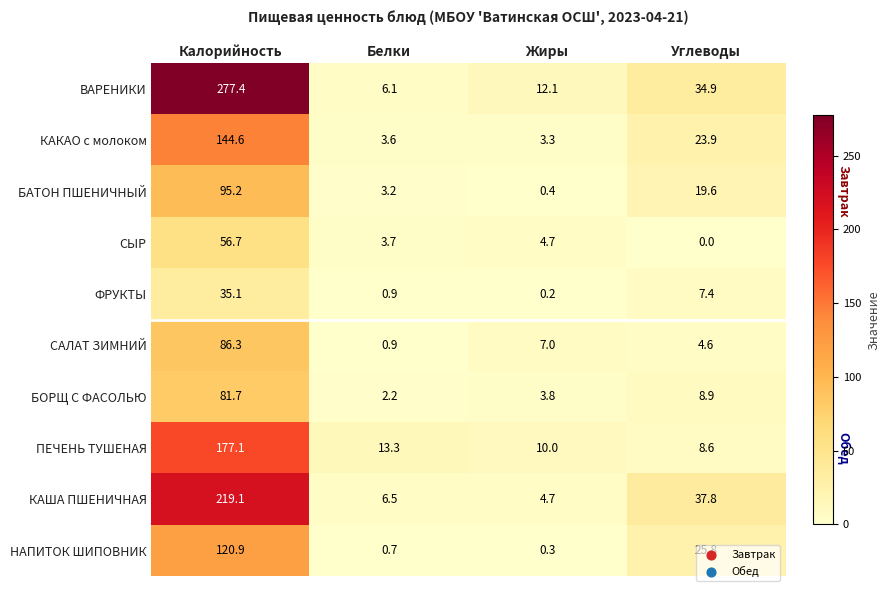

What is the difference between the highest and lowest values at Калорийность?

242.3